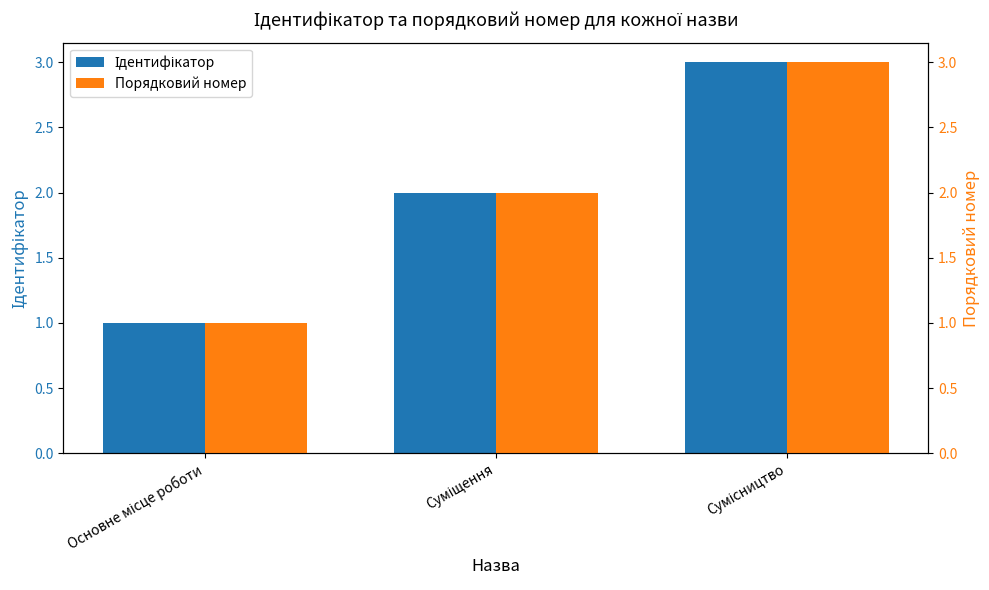

What is the difference between the second highest and minimum values in the Ідентифікатор series?

1